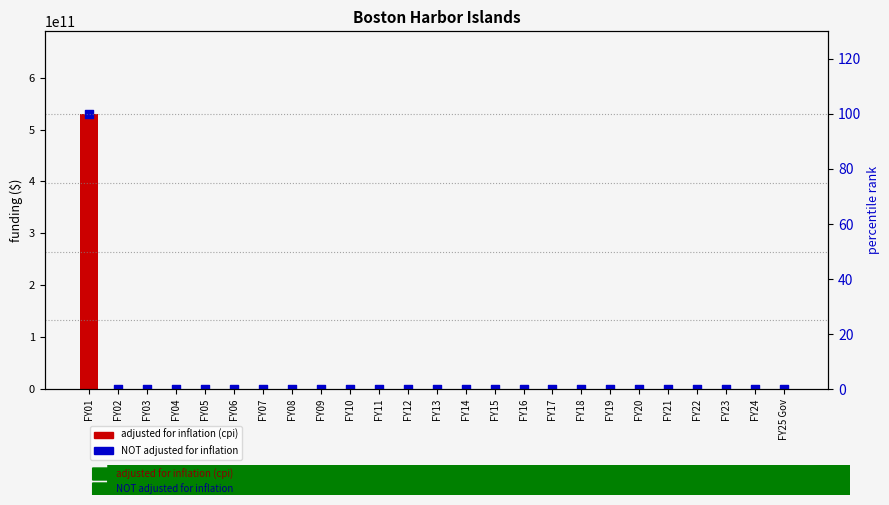

Which series contains the highest Y value?

adjusted for inflation (cpi)